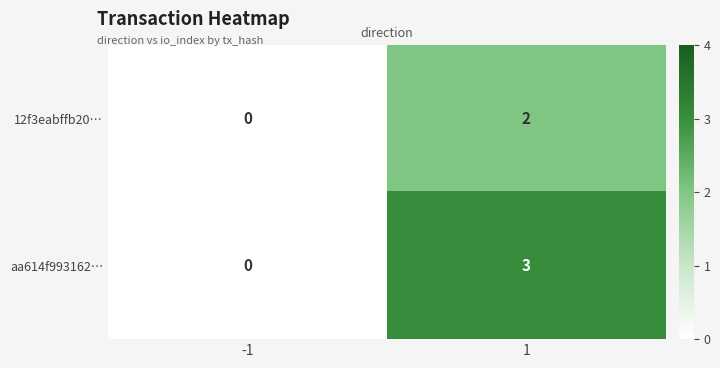

What is the maximum value shown in the chart?

3